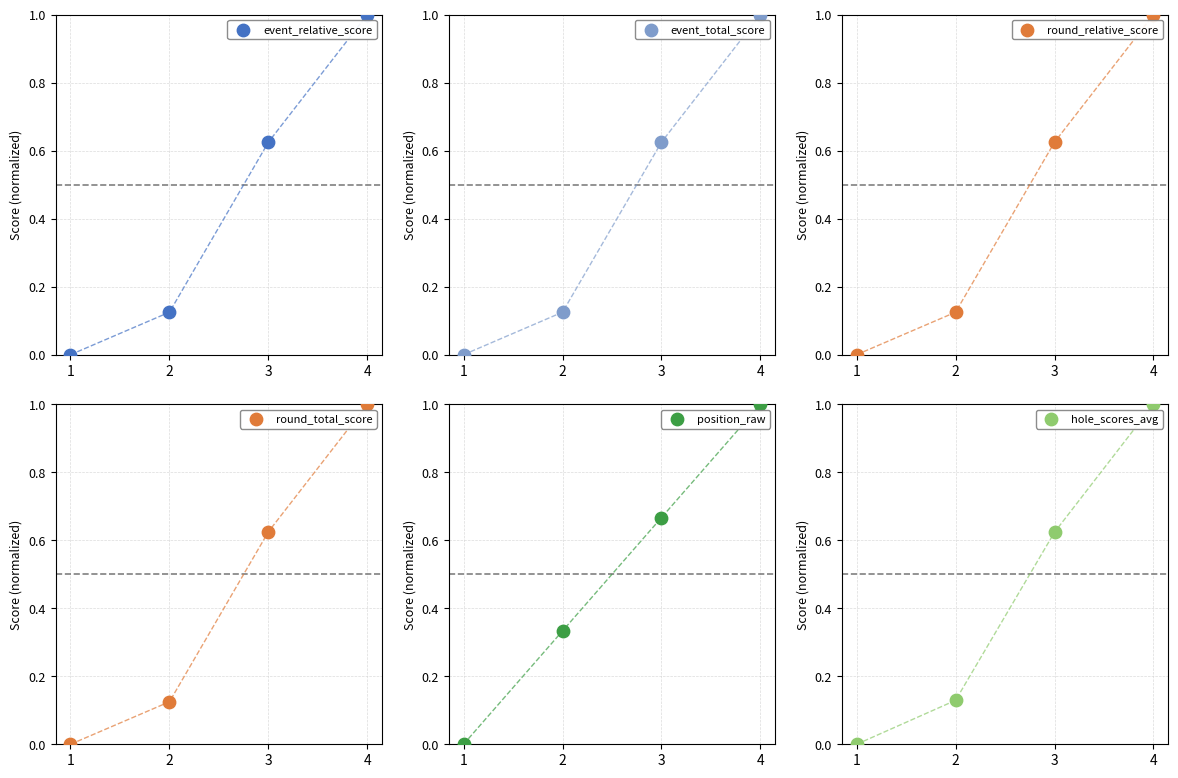

Which series has the largest total across all categories?

position_raw